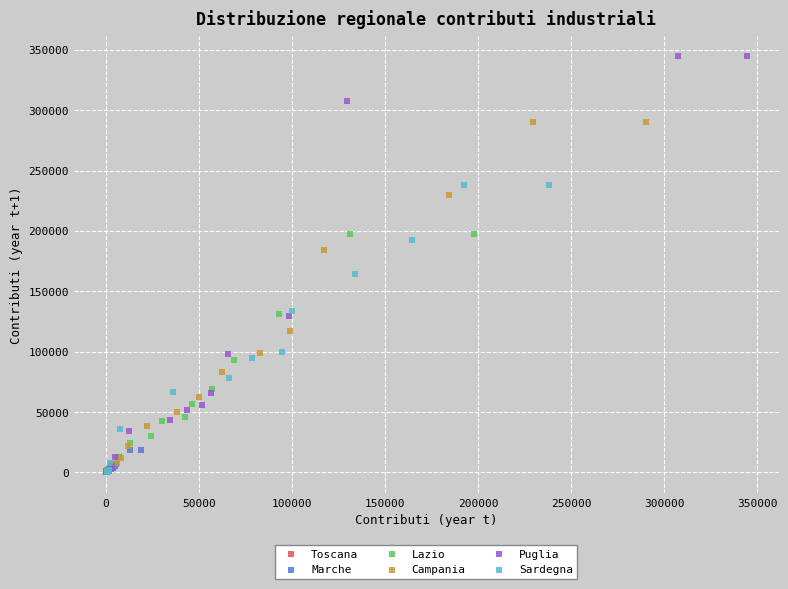

Which series reaches the maximum Y coordinate?

Puglia